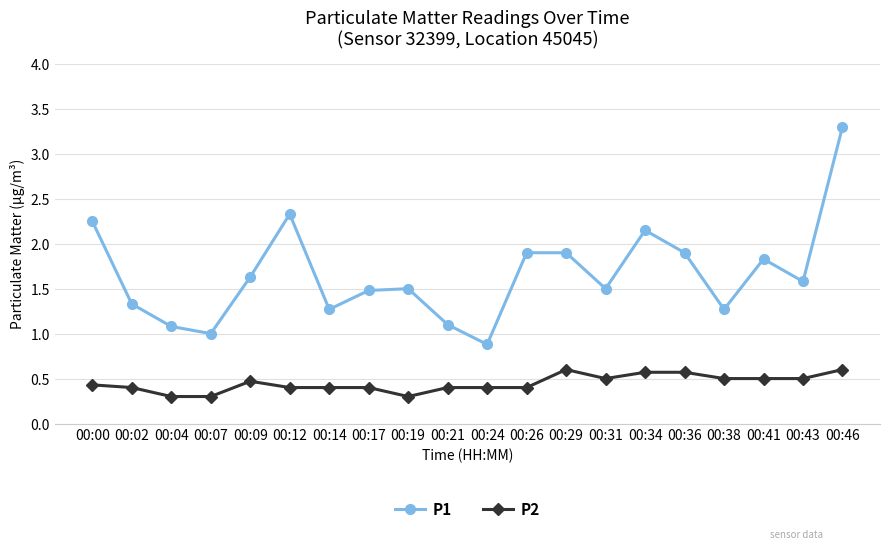

Does the chart display data point markers on the line(s)?

Yes